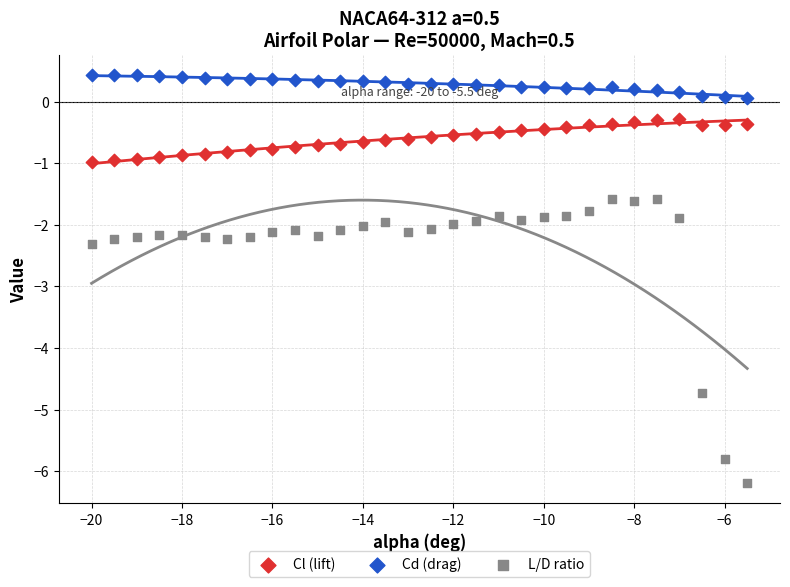

Which series has the widest spread of Y values?

L/D ratio